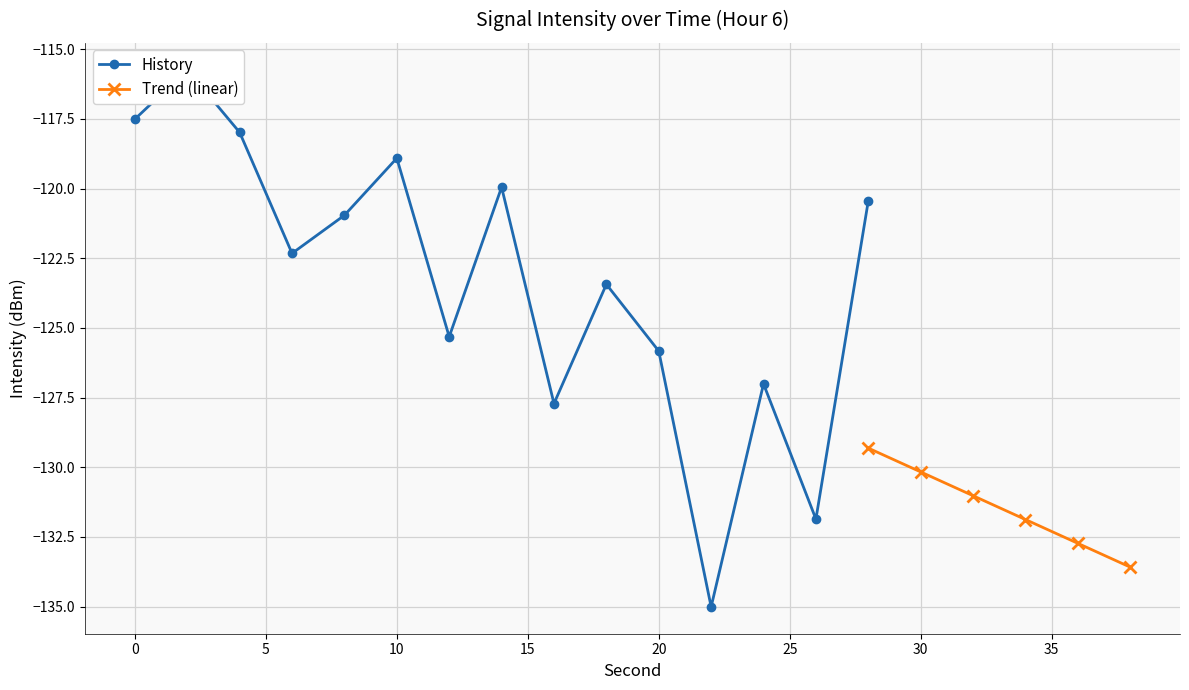

True or false: the data shows -75.5 at 4.

False